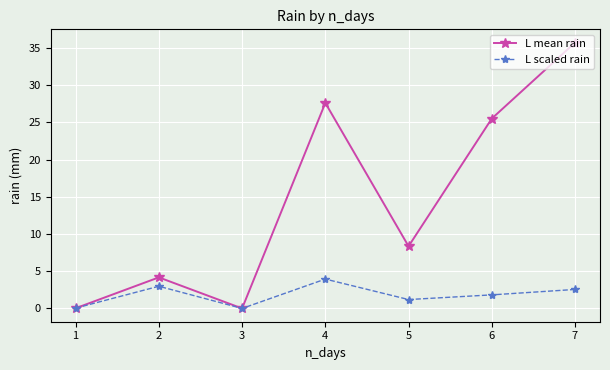

Is it true that L mean rain equals 5.6 at 2?

False